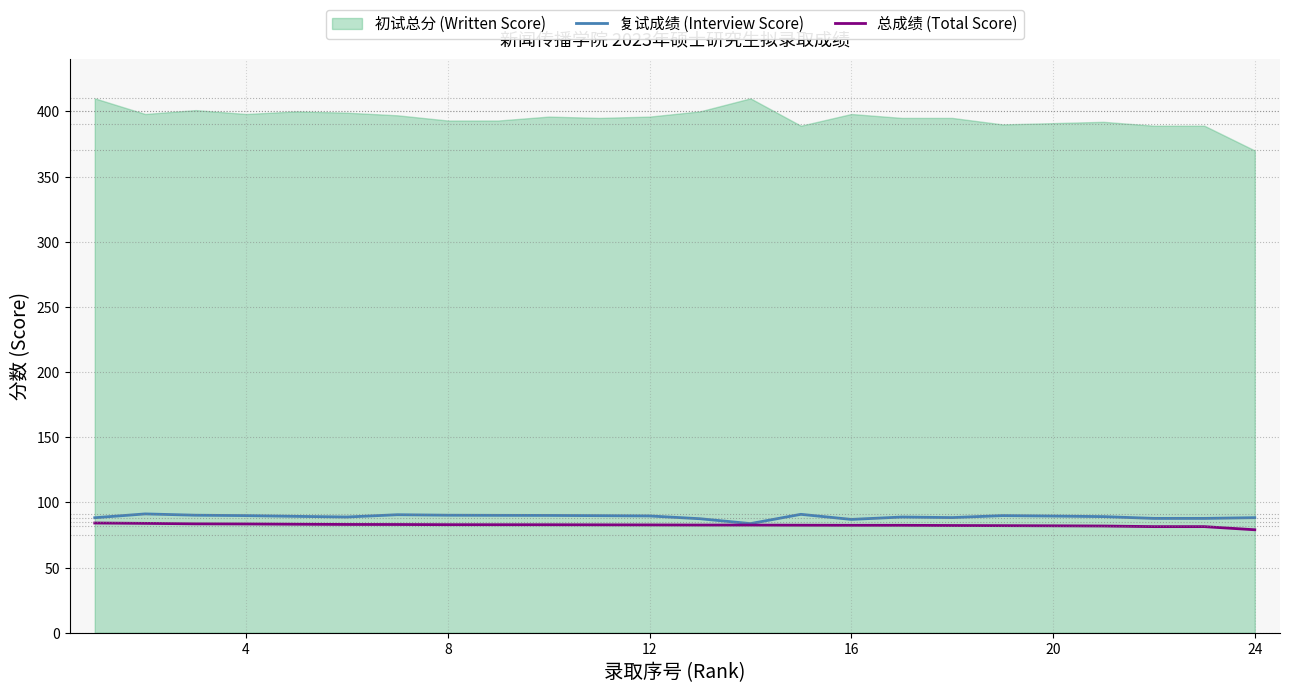

How many lines are shown in the chart?

2